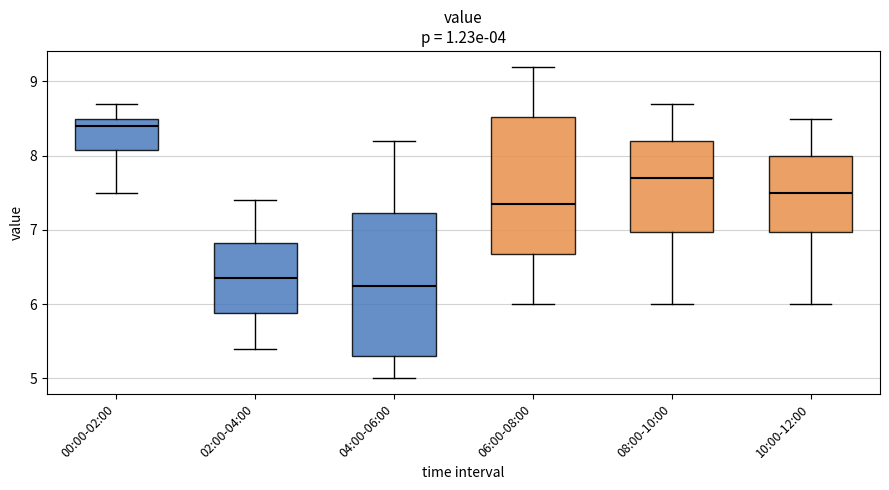

Reading left to right, read every box against the y-axis: the position of its median line, the range the box covers, and the ends of its whiskers. The values are not printed on the chart, so give them approximately, as read against the axis.

00:00-02:00: median 8.4, box 8.1 to 8.5, whiskers 7.5 to 8.7
02:00-04:00: median 6.4, box 5.9 to 6.8, whiskers 5.4 to 7.4
04:00-06:00: median 6.3, box 5.3 to 7.2, whiskers 5.0 to 8.2
06:00-08:00: median 7.4, box 6.7 to 8.5, whiskers 6.0 to 9.2
08:00-10:00: median 7.7, box 7.0 to 8.2, whiskers 6.0 to 8.7
10:00-12:00: median 7.5, box 7.0 to 8.0, whiskers 6.0 to 8.5